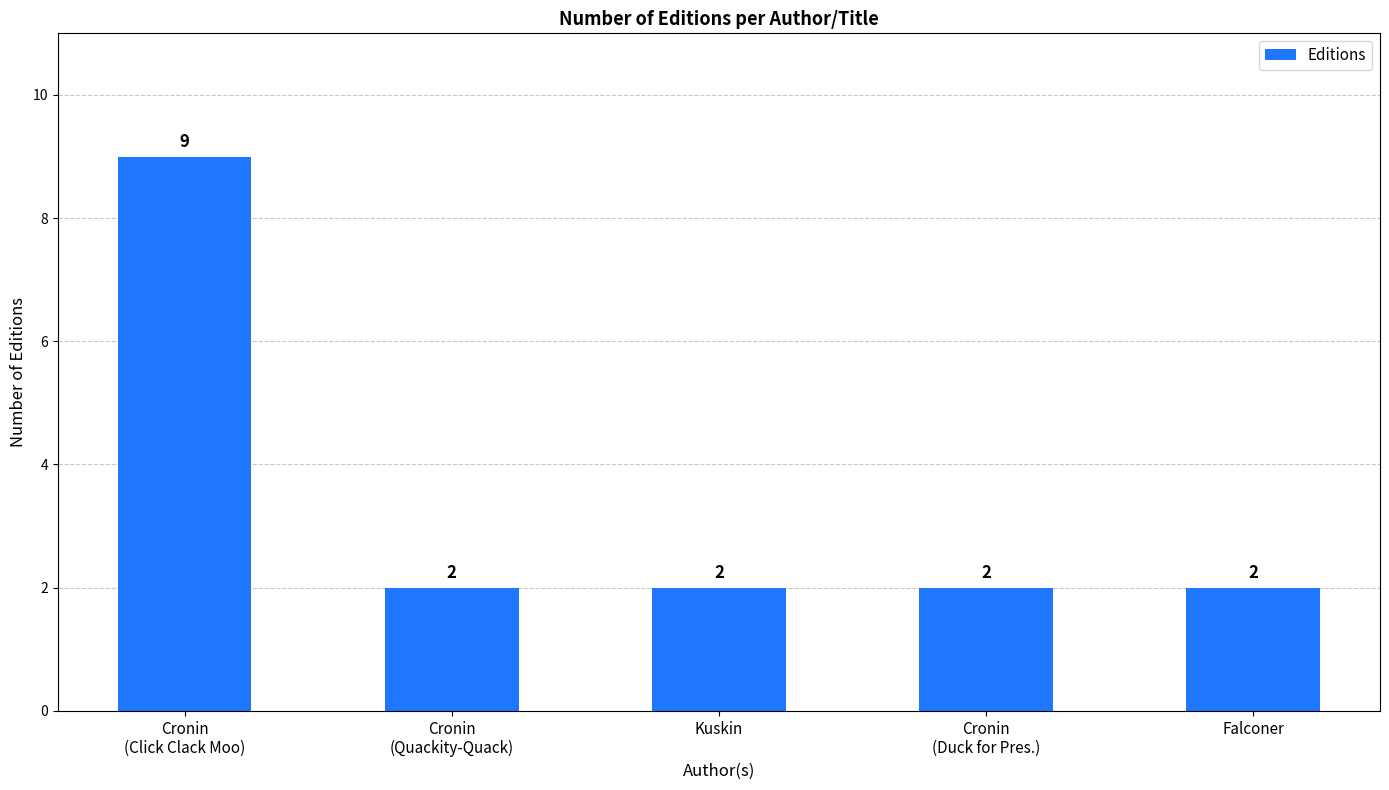

Is it true that the value at Cronin
(Quackity-Quack) is 2?

True